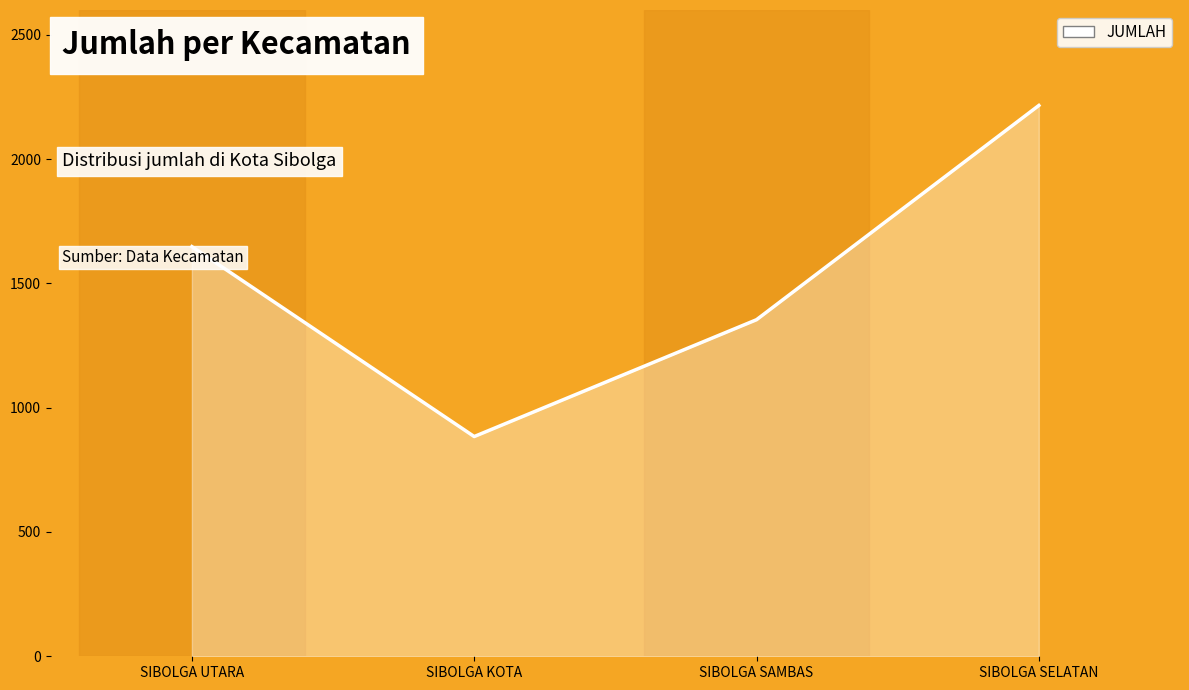

At which label is the value closest to 1550?

SIBOLGA UTARA